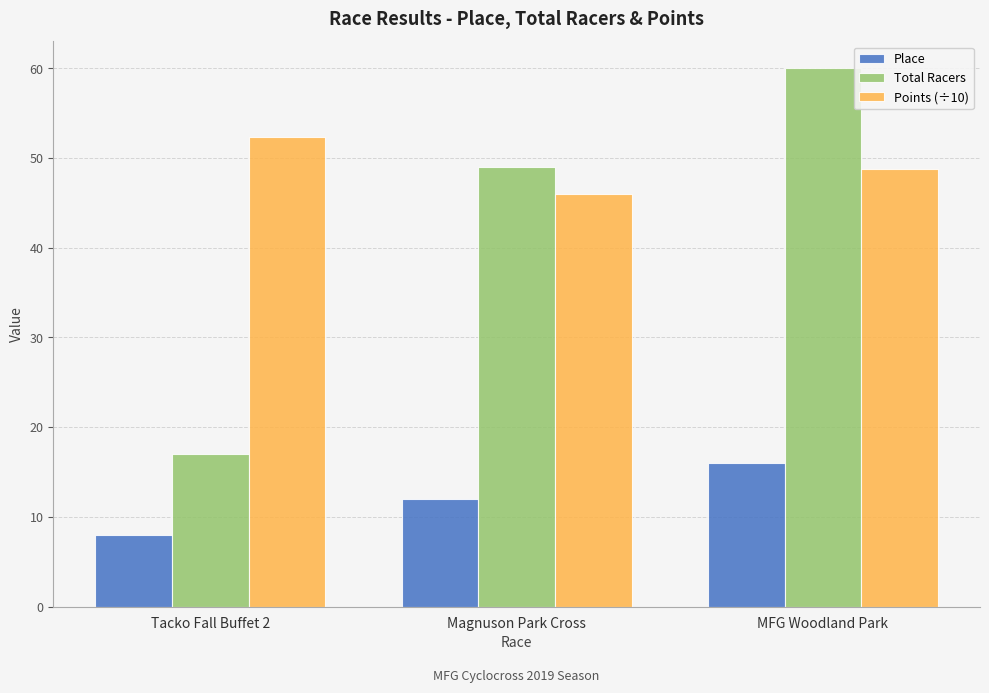

Between Tacko Fall Buffet 2 and MFG Woodland Park, which series saw the biggest shift?

Total Racers